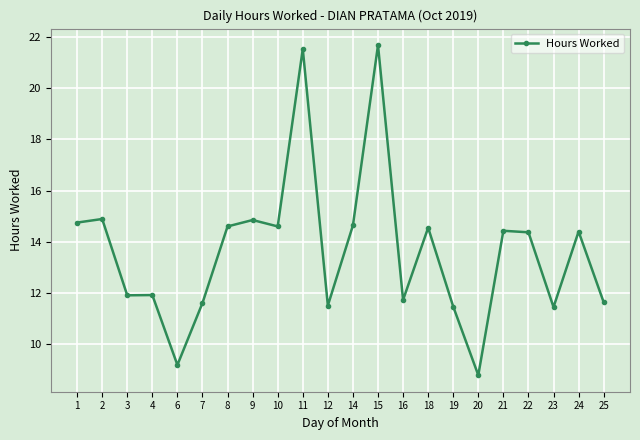

The value at 12 is 5.7. True or false?

False